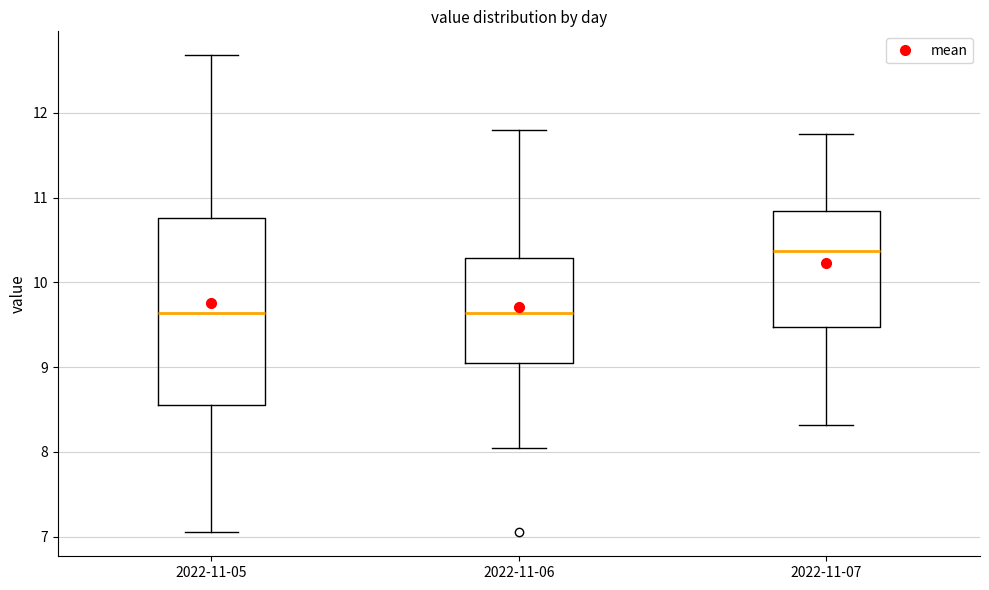

Which box is the tallest, from its lower edge to its upper edge?

2022-11-05